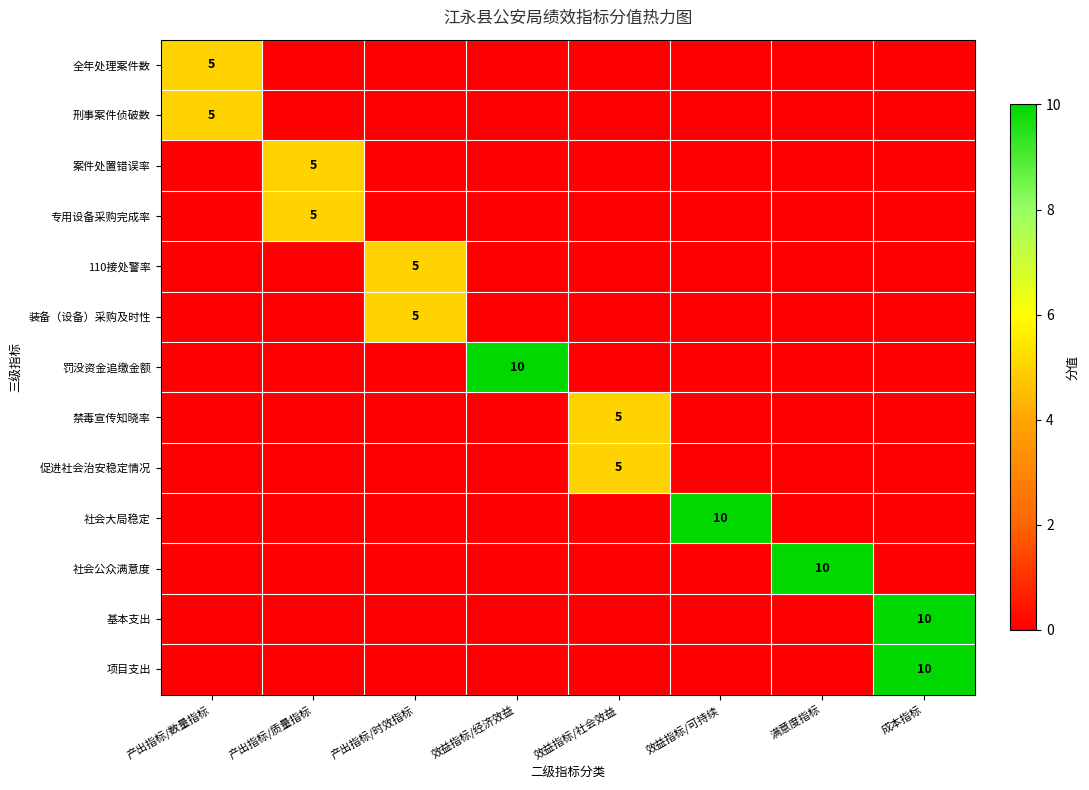

Is it true that 项目支出 equals 5 at 满意度指标?

False